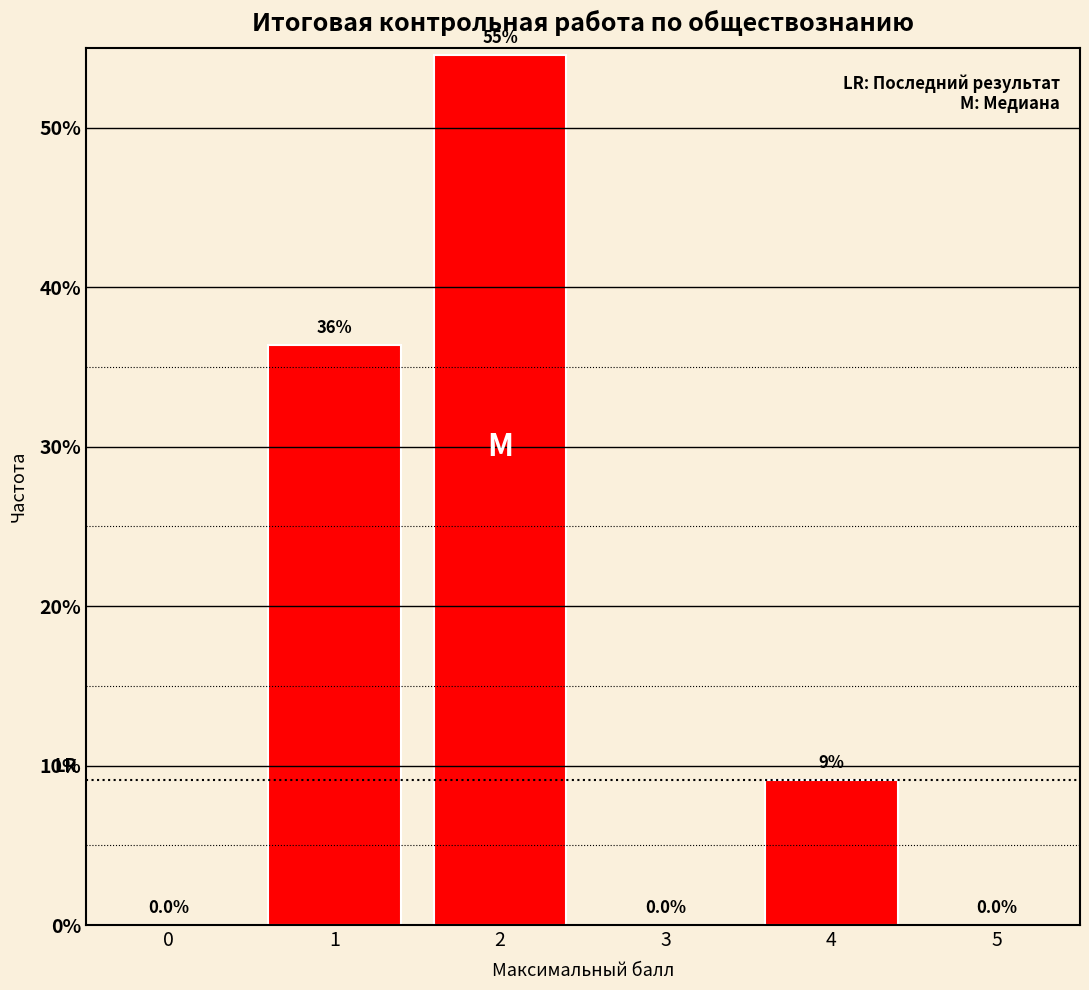

Reading right to left, extract all data points from this chart.

5=0.0	4=9.1	3=0.0	2=54.5	1=36.4	0=0.0